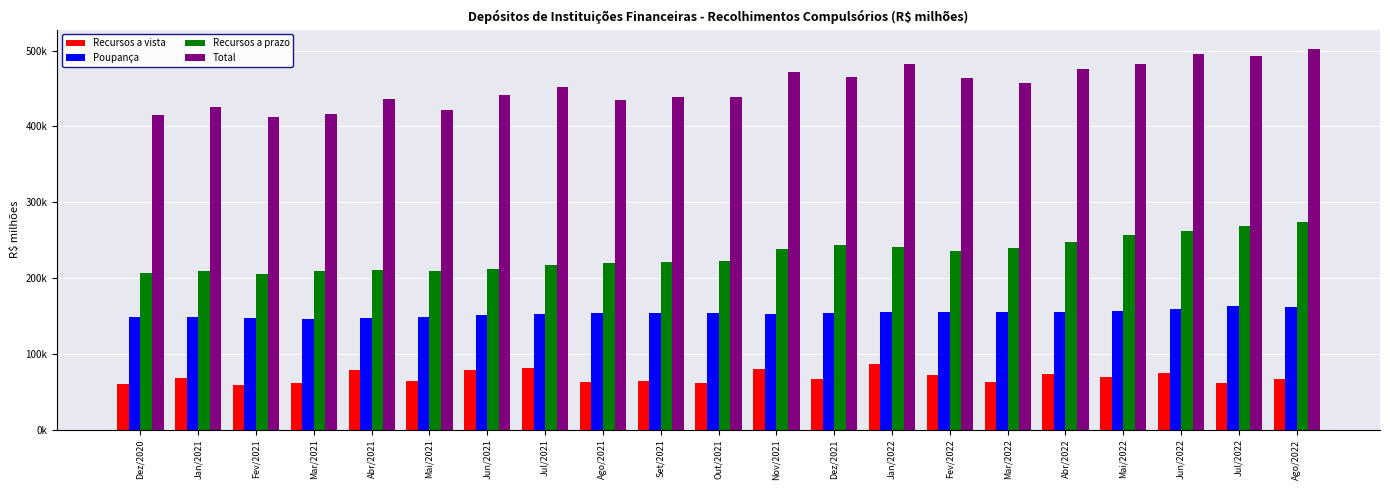

What are all the series names shown in the legend?

Recursos a vista, Poupança, Recursos a prazo, Total